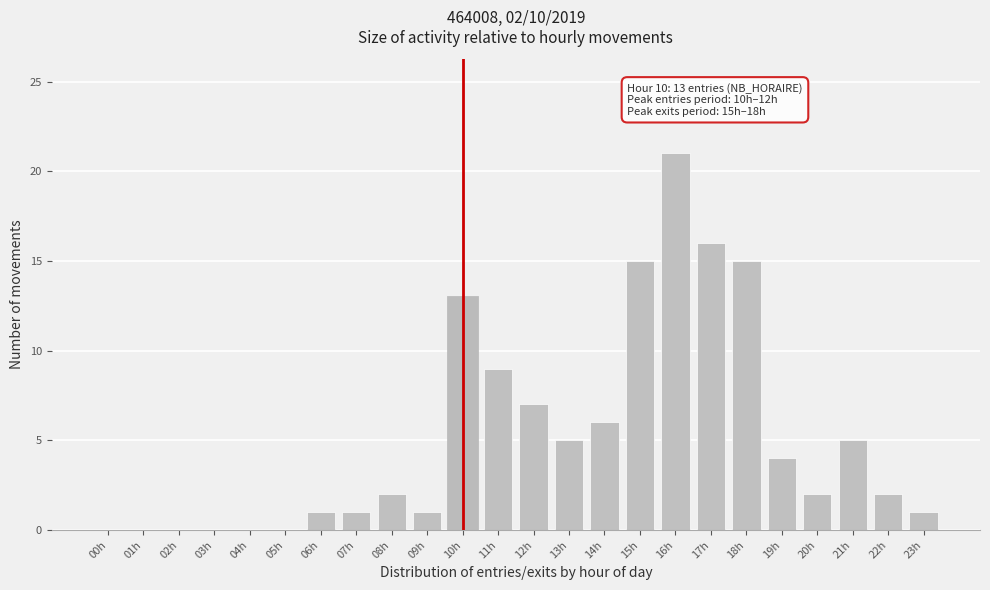

Reading left to right, extract all data points from this chart.

00h=0	01h=0	02h=0	03h=0	04h=0	05h=0	06h=1	07h=1	08h=2	09h=1	10h=13	11h=9	12h=7	13h=5	14h=6	15h=15	16h=21	17h=16	18h=15	19h=4	20h=2	21h=5	22h=2	23h=1